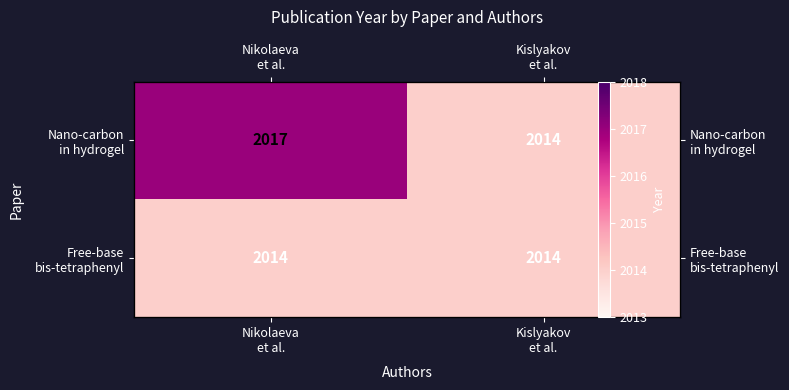

What is the maximum value shown in the chart?

2017